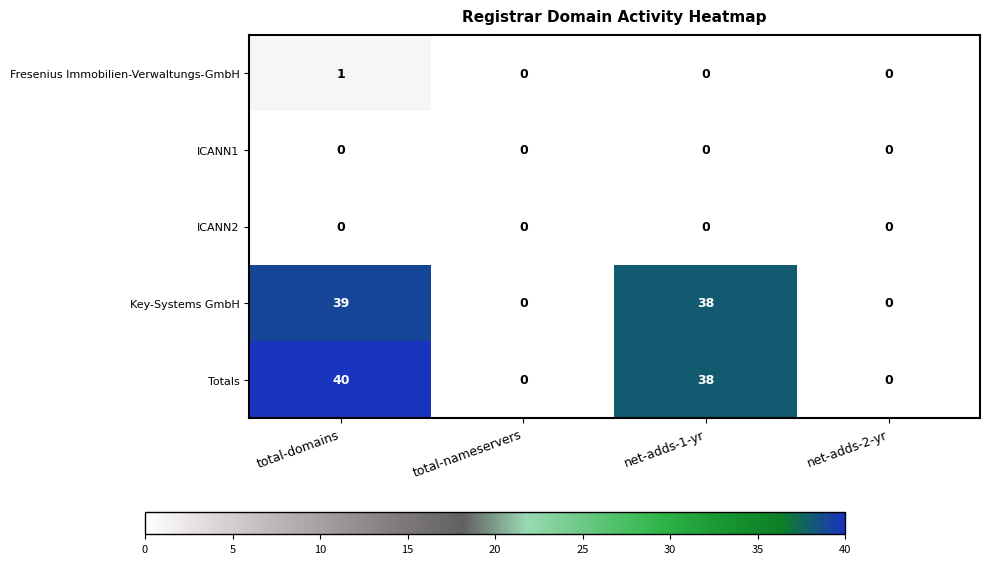

At which label is Totals closest to 20?

net-adds-1-yr